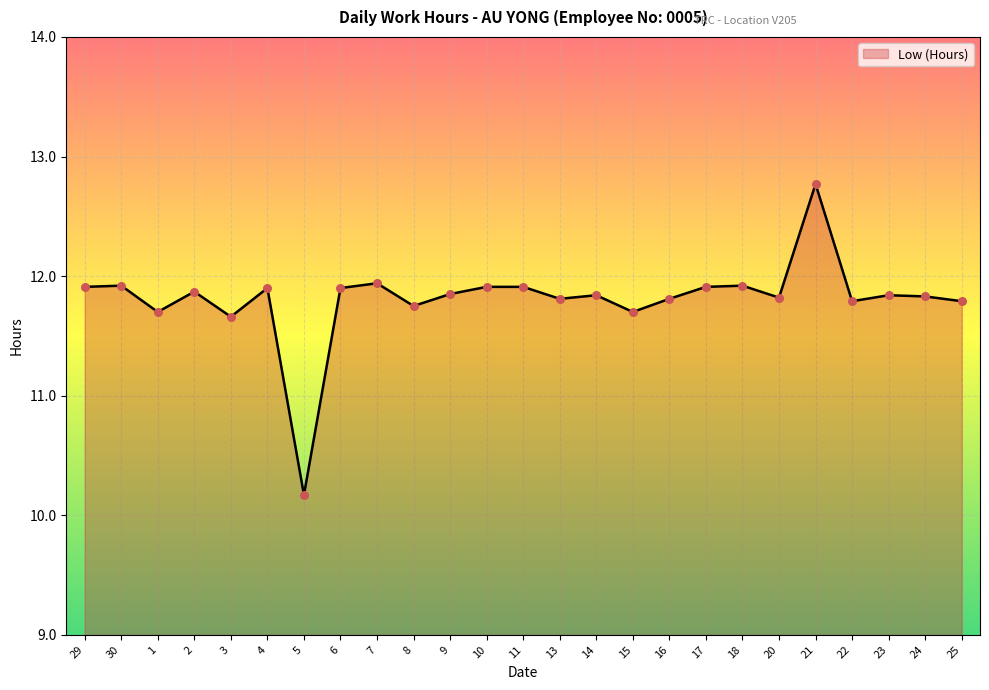

What is the ratio of the value at 4 to the value at 24?

1.0